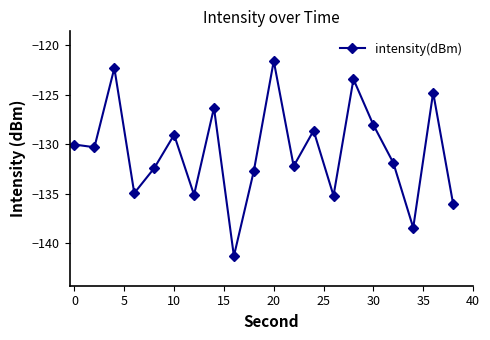

What is the difference between the maximum and minimum values?

19.7